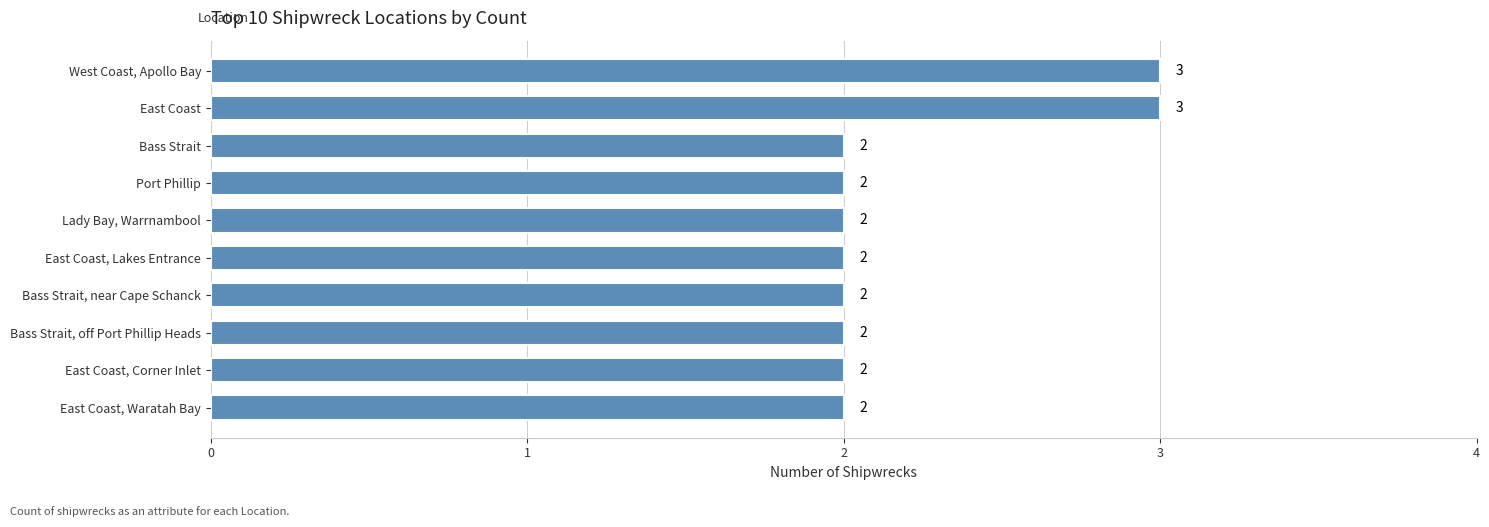

Does the chart contain any negative values?

No